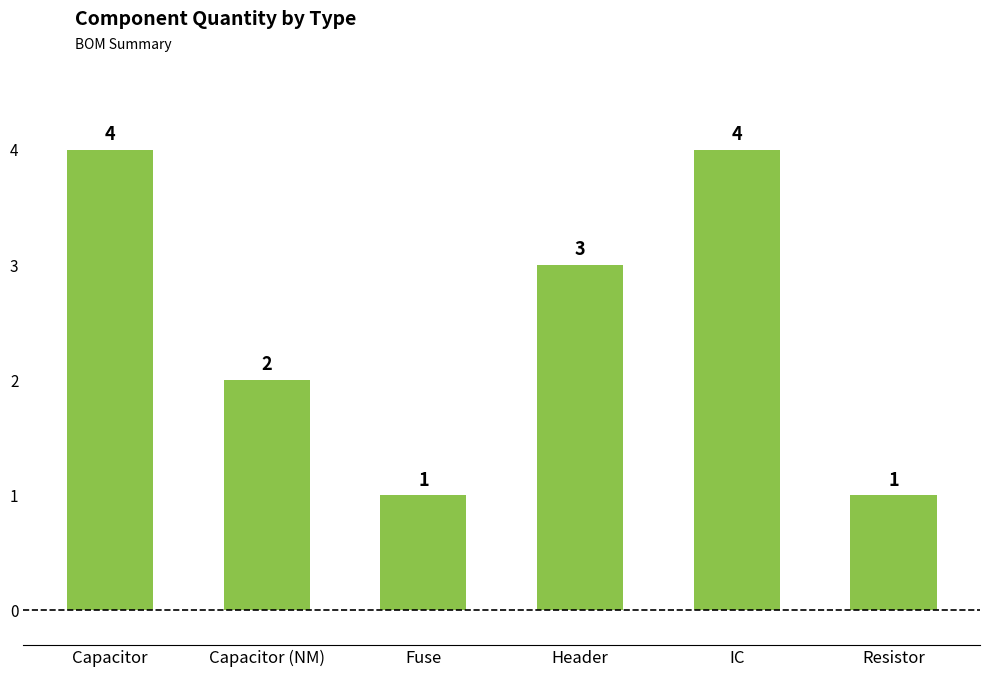

What is the difference between the values at Capacitor and Fuse?

3